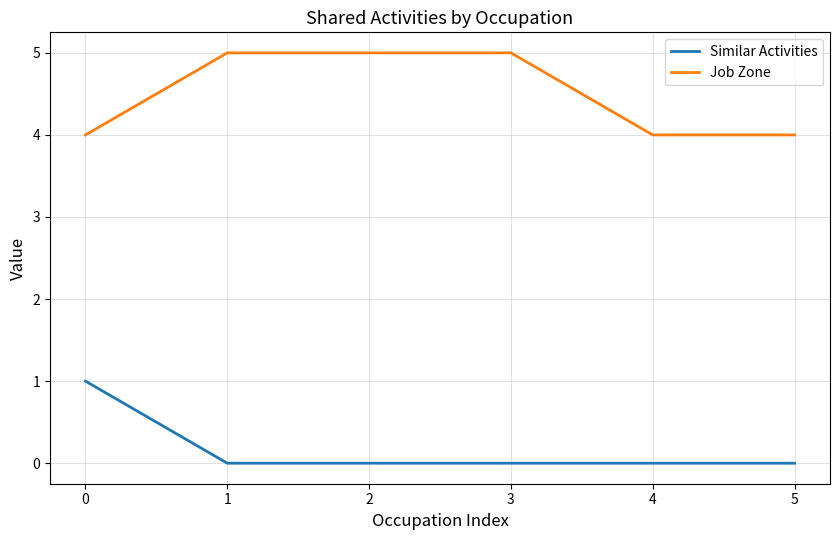

What is the maximum value shown in the chart?

5